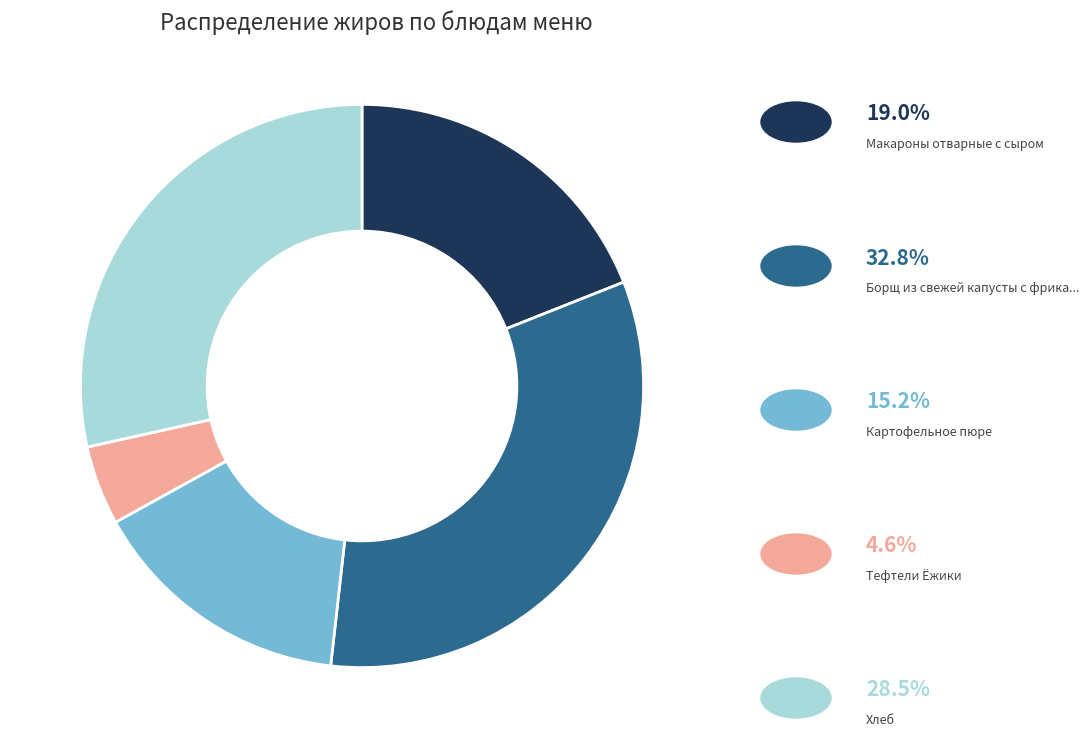

How many slices are in this pie chart?

5